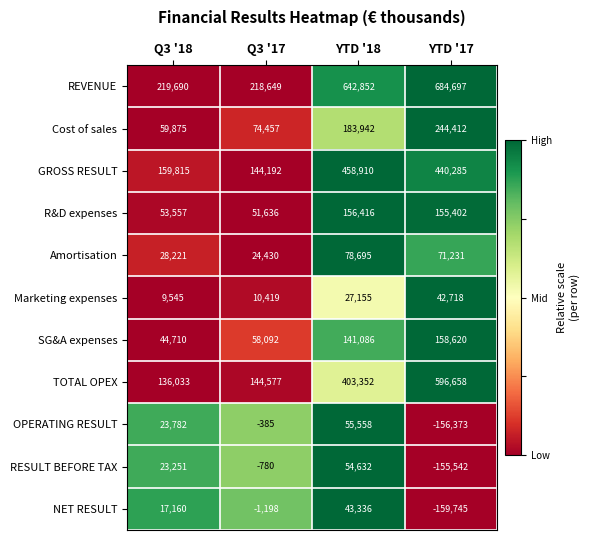

Between YTD '18 and YTD '17, which series saw the biggest shift?

OPERATING RESULT